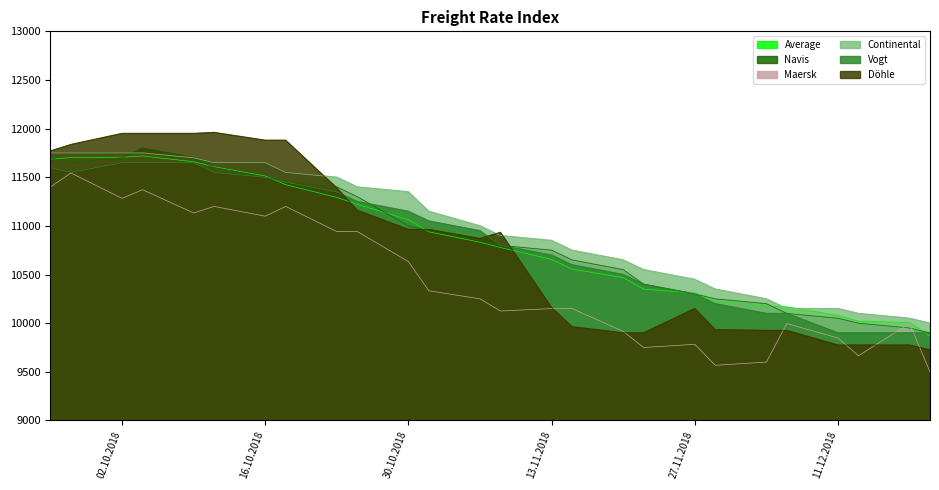

What is the approximate value of Continental at 13.11.2018, to the nearest 50?

10850